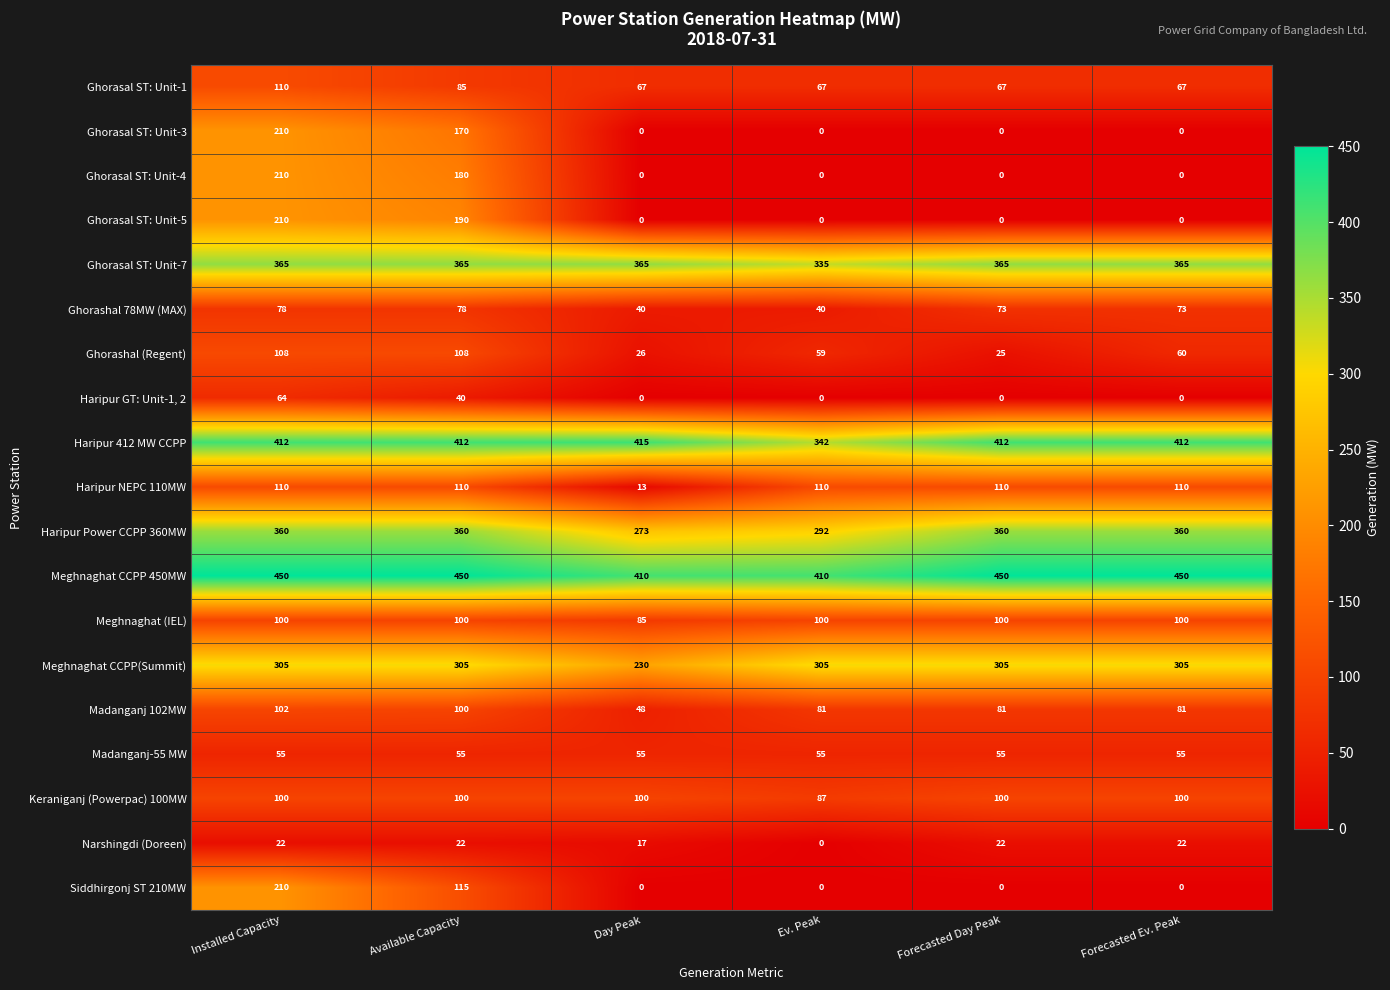

Which series has the largest total across all categories?

Meghnaghat CCPP 450MW